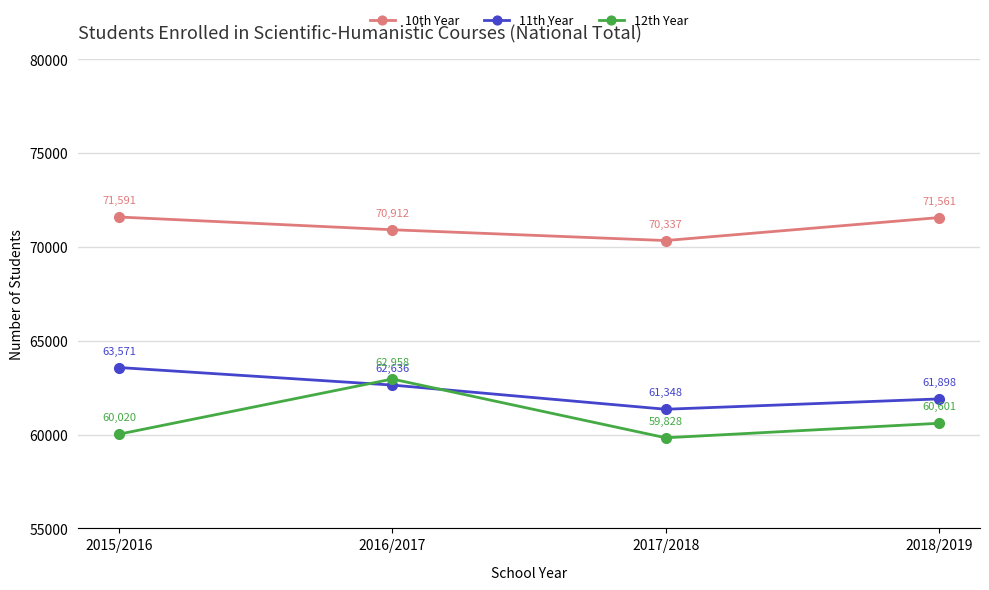

Which series changed the most between 2015/2016 and 2016/2017?

12th Year